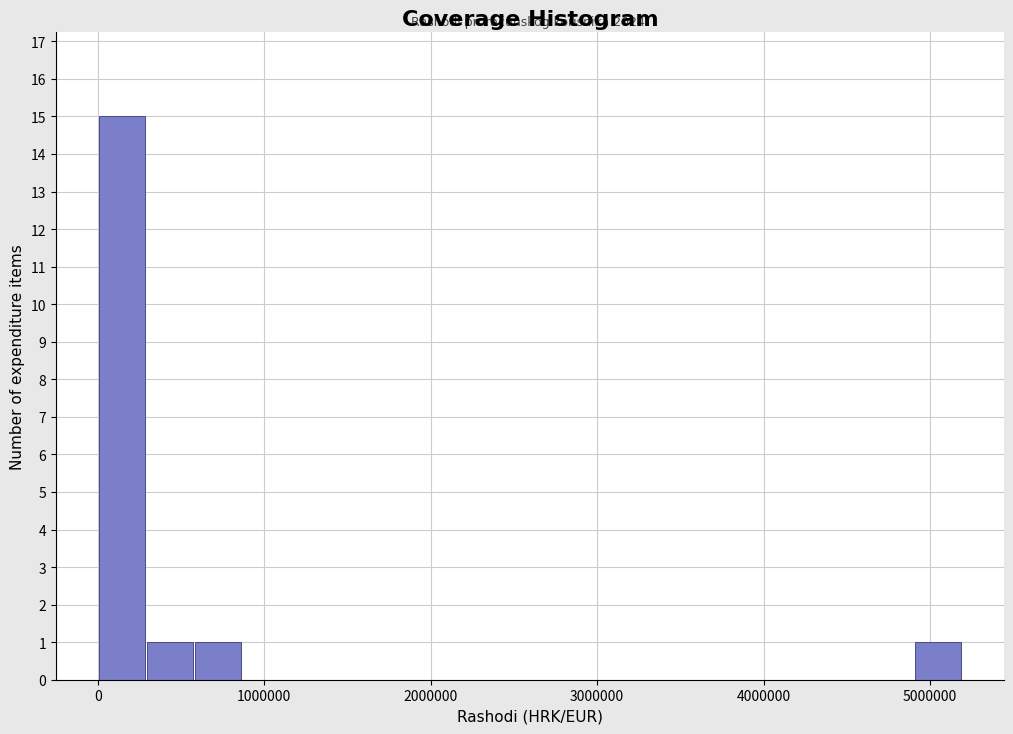

Around what value on the x-axis is the tallest bar? Give the approximate position of its centre, as read against the axis.

100000